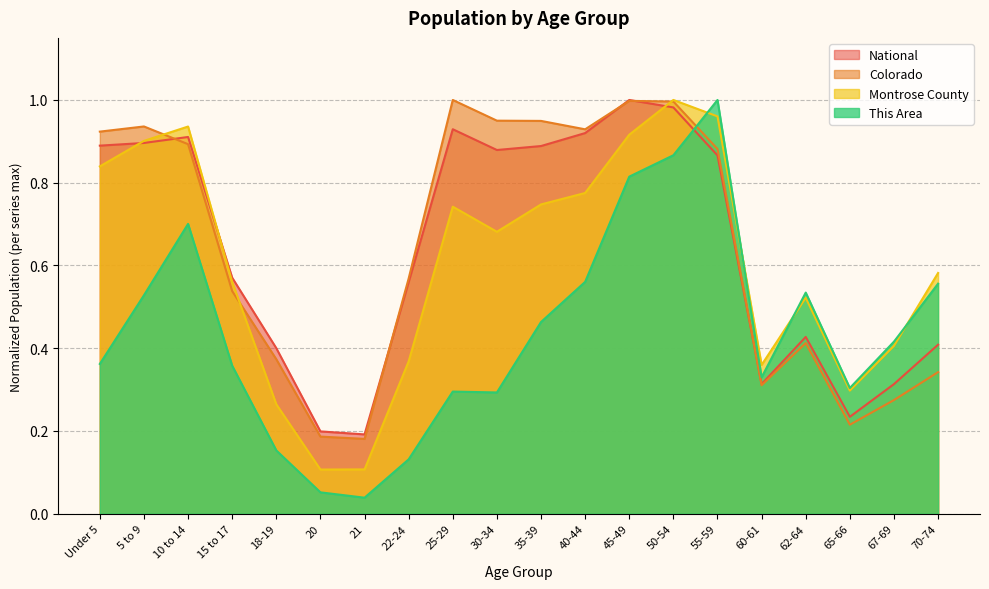

Rank the series at 10 to 14 from lowest to highest value.

This Area, Colorado, National, Montrose County